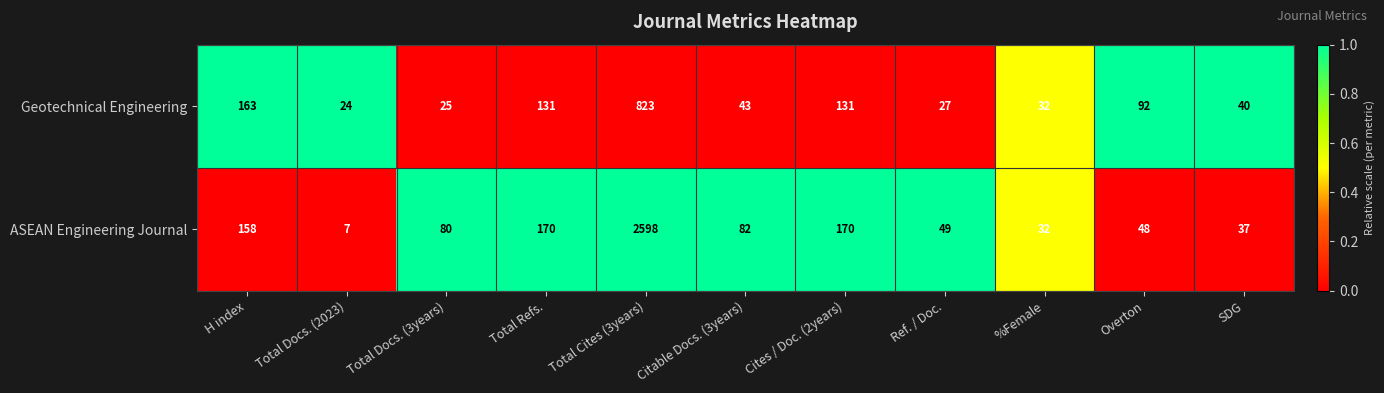

At which category is the sum across all series the highest?

Total Cites (3years)